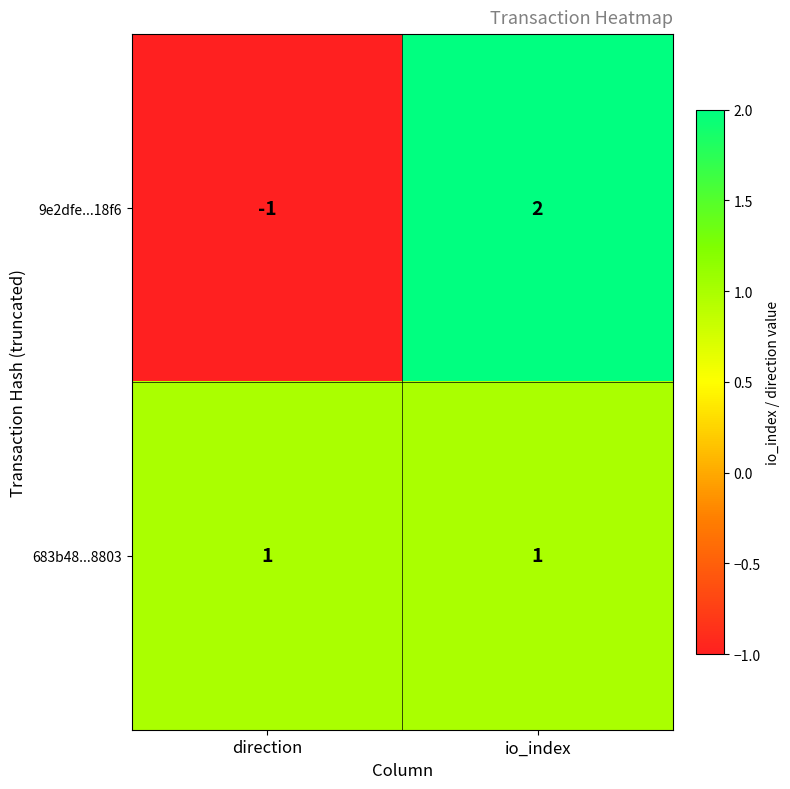

At which category does the chart reach its minimum across all series?

direction